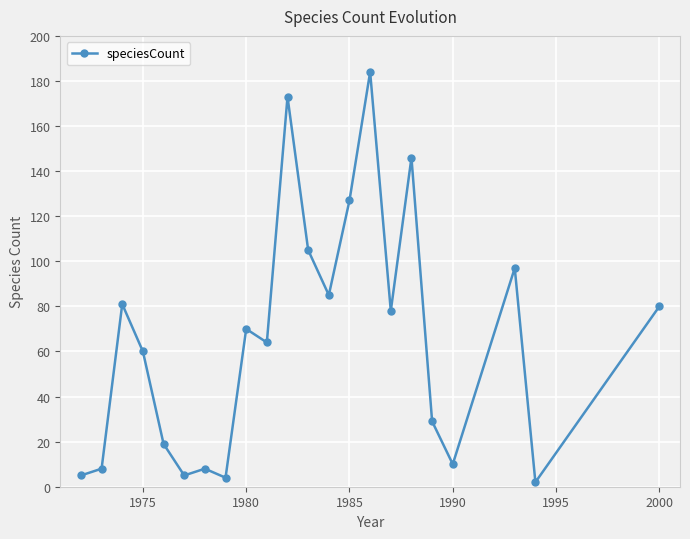

What is the sum of all values?

1440